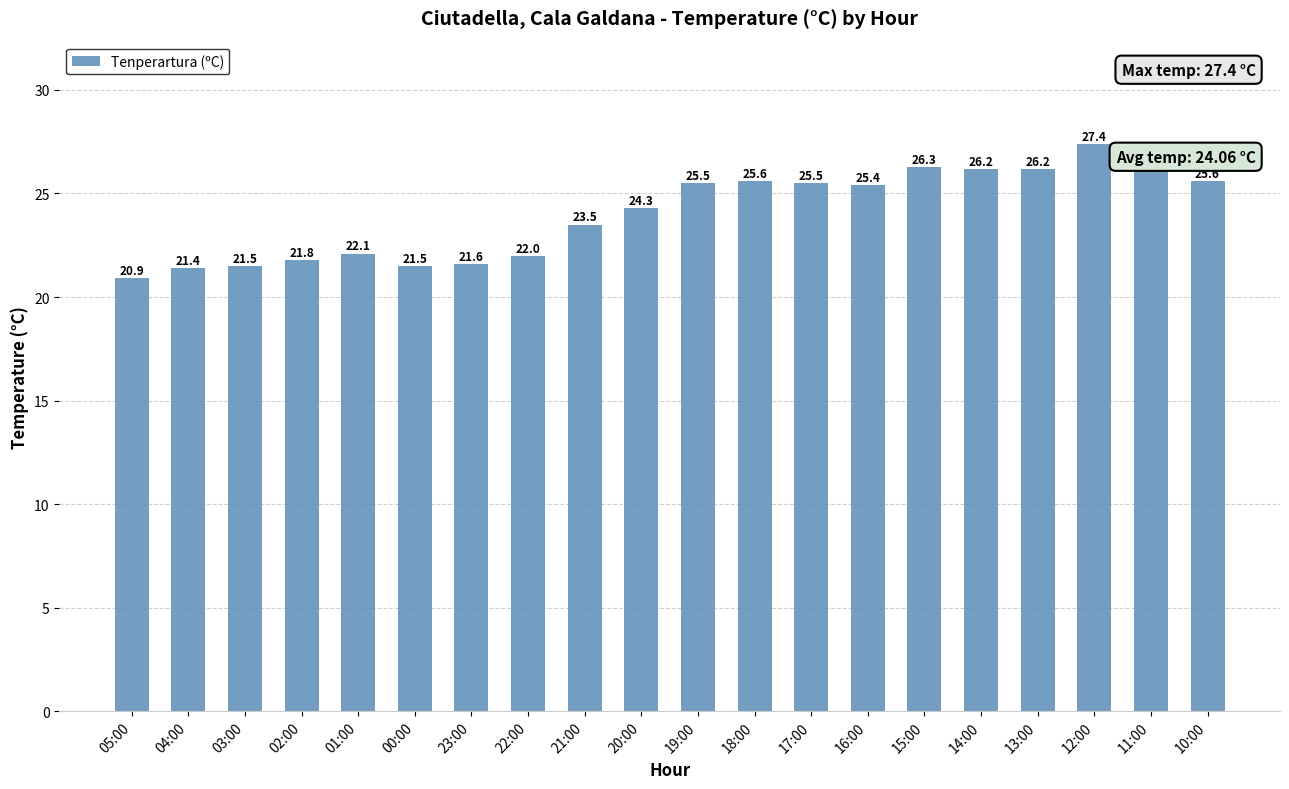

True or false: the data shows 36.5 at 22:00.

False